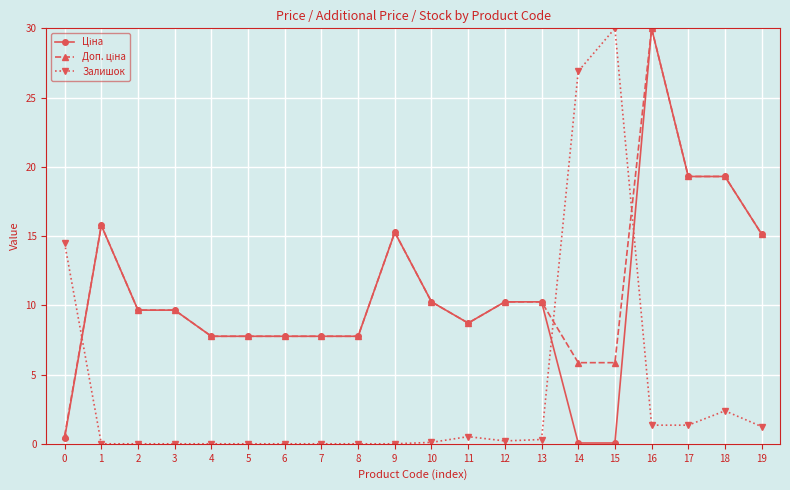

Count the number of categories in the chart.

20